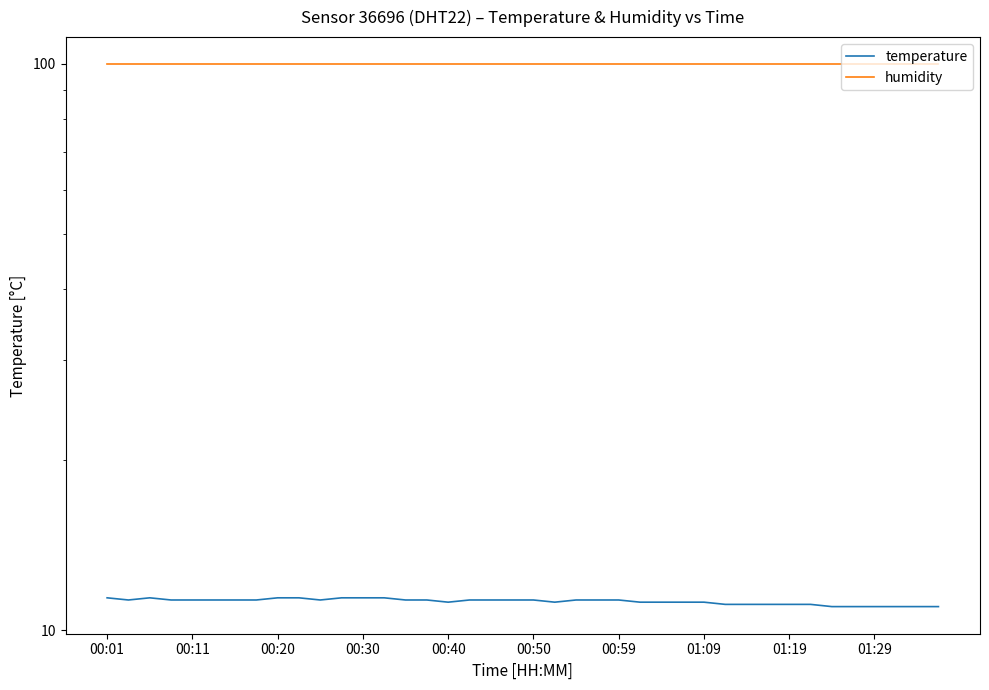

Which series has the largest range (max minus min)?

temperature